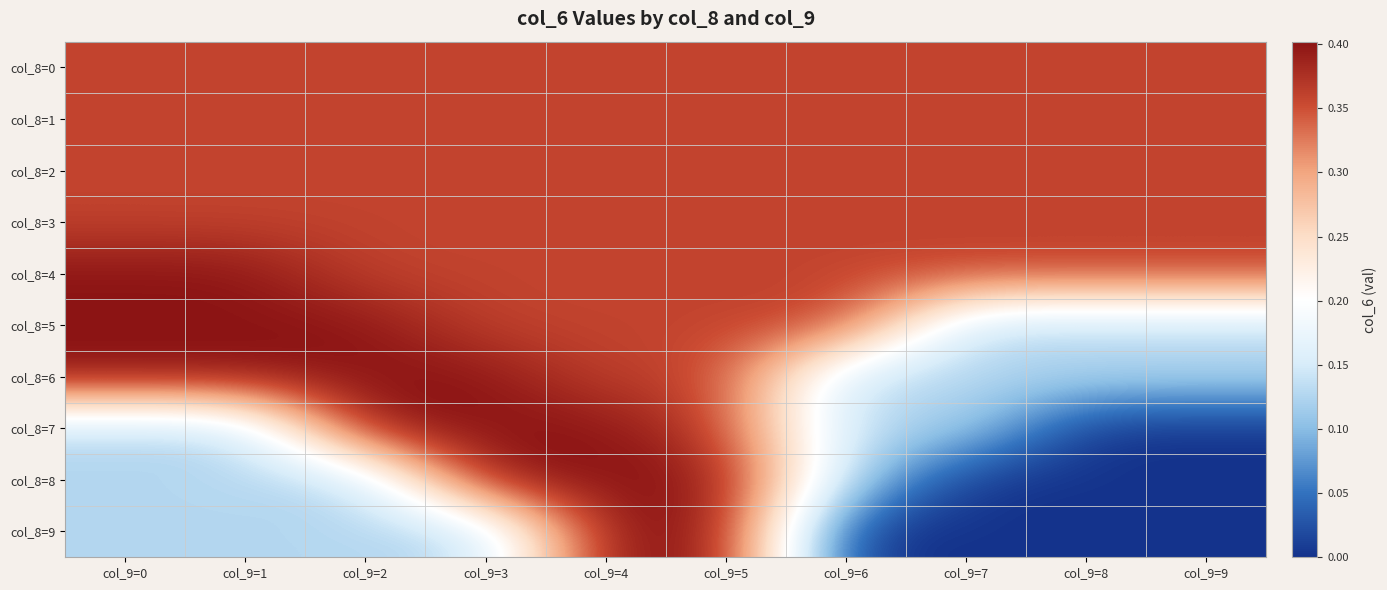

Reading right to left, transcribe all the data shown in this chart.

col_8=0: col_9=9=0.4	col_9=8=0.4	col_9=7=0.4	col_9=6=0.4	col_9=5=0.4	col_9=4=0.4	col_9=3=0.4	col_9=2=0.4	col_9=1=0.4	col_9=0=0.4
col_8=1: col_9=9=0.4	col_9=8=0.4	col_9=7=0.4	col_9=6=0.4	col_9=5=0.4	col_9=4=0.4	col_9=3=0.4	col_9=2=0.4	col_9=1=0.4	col_9=0=0.4
col_8=2: col_9=9=0.4	col_9=8=0.4	col_9=7=0.4	col_9=6=0.4	col_9=5=0.4	col_9=4=0.4	col_9=3=0.4	col_9=2=0.4	col_9=1=0.4	col_9=0=0.4
col_8=3: col_9=9=0.4	col_9=8=0.4	col_9=7=0.4	col_9=6=0.4	col_9=5=0.4	col_9=4=0.4	col_9=3=0.4	col_9=2=0.4	col_9=1=0.4	col_9=0=0.4
col_8=4: col_9=9=0.4	col_9=8=0.4	col_9=7=0.4	col_9=6=0.4	col_9=5=0.4	col_9=4=0.4	col_9=3=0.4	col_9=2=0.4	col_9=1=0.4	col_9=0=0.4
col_8=5: col_9=9=0.1	col_9=8=0.1	col_9=7=0.1	col_9=6=0.4	col_9=5=0.4	col_9=4=0.4	col_9=3=0.4	col_9=2=0.4	col_9=1=0.4	col_9=0=0.4
col_8=6: col_9=9=0.1	col_9=8=0.1	col_9=7=0.1	col_9=6=0.1	col_9=5=0.4	col_9=4=0.4	col_9=3=0.4	col_9=2=0.4	col_9=1=0.4	col_9=0=0.4
col_8=7: col_9=9=0.0	col_9=8=0.0	col_9=7=0.1	col_9=6=0.1	col_9=5=0.4	col_9=4=0.4	col_9=3=0.4	col_9=2=0.4	col_9=1=0.1	col_9=0=0.1
col_8=8: col_9=9=0.0	col_9=8=0.0	col_9=7=0.0	col_9=6=0.1	col_9=5=0.4	col_9=4=0.4	col_9=3=0.4	col_9=2=0.1	col_9=1=0.1	col_9=0=0.1
col_8=9: col_9=9=0.0	col_9=8=0.0	col_9=7=0.0	col_9=6=0.0	col_9=5=0.4	col_9=4=0.4	col_9=3=0.1	col_9=2=0.1	col_9=1=0.1	col_9=0=0.1